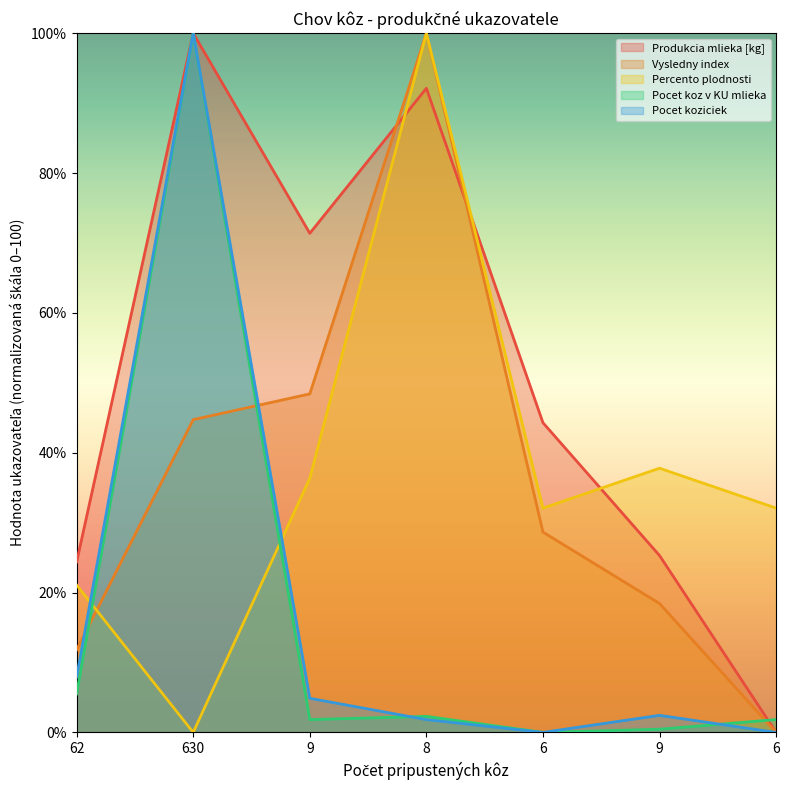

At which label is Pocet koz v KU mlieka closest to 50?

62